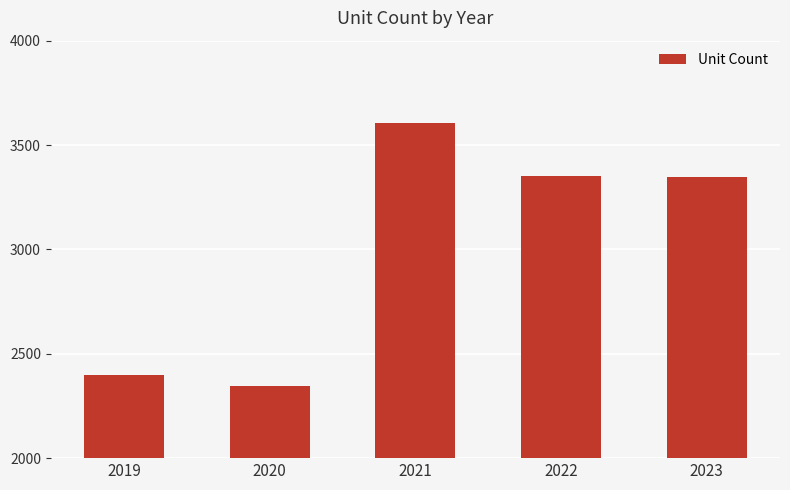

The chart shows a value of 1101 at 2019. True or false?

False